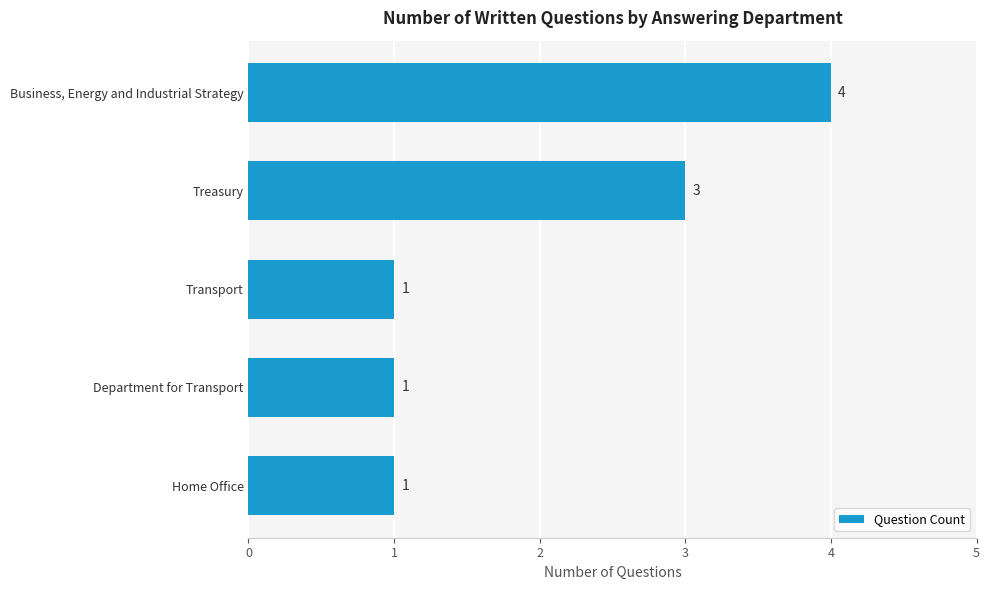

The value at Treasury is 5. True or false?

False